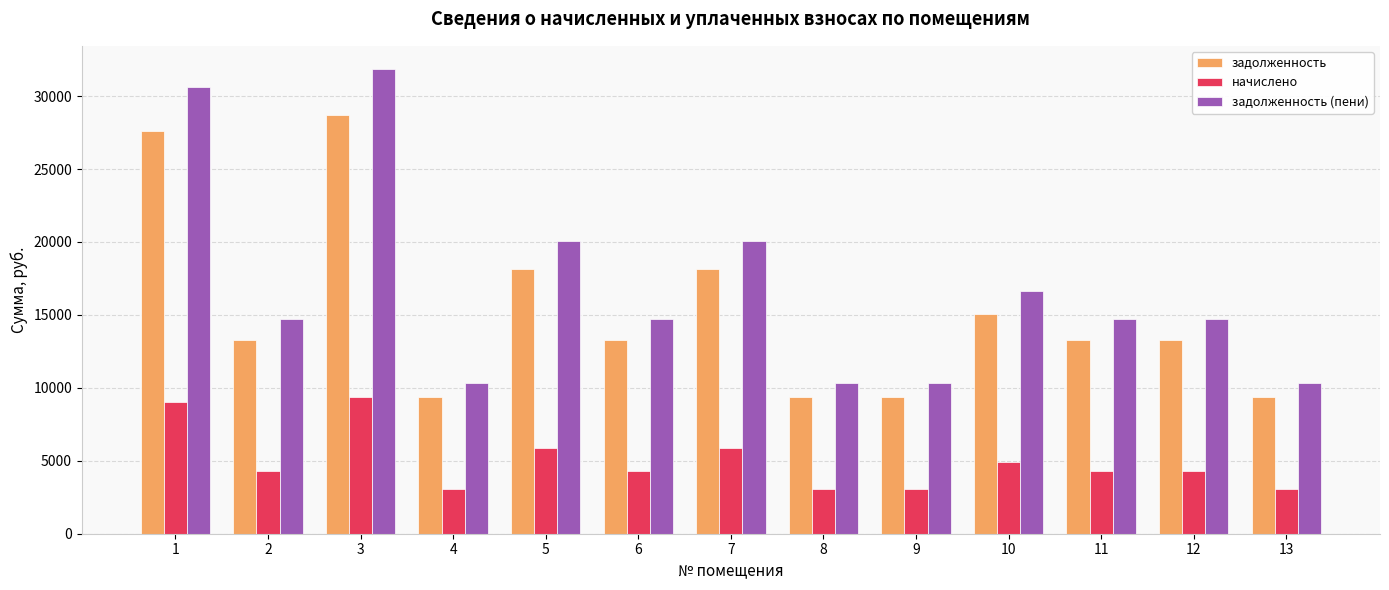

At 12, list the series in order from smallest to largest.

начислено, задолженность, задолженность (пени)